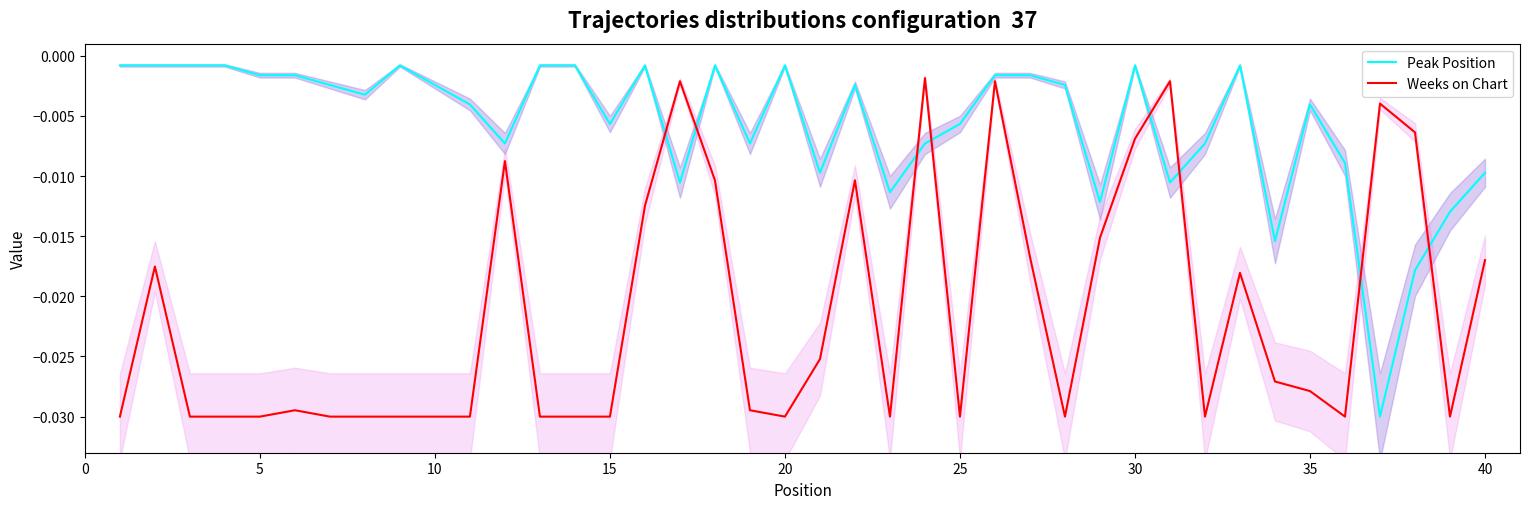

True or false: Weeks on Chart and Peak Position intersect in this chart.

True